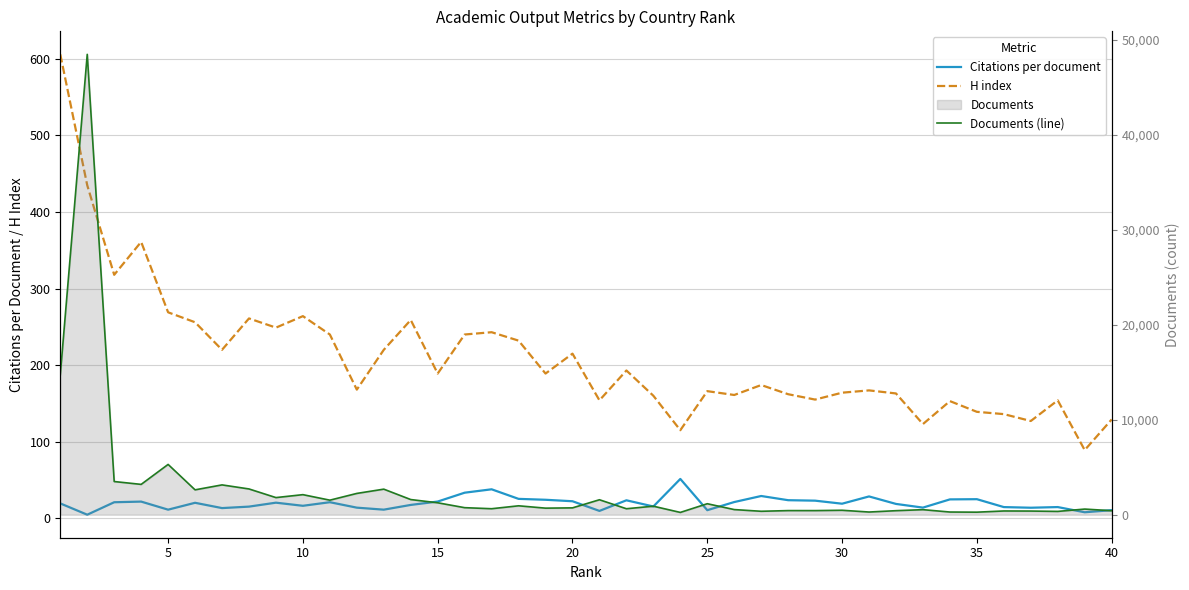

What is the difference between the maximum and minimum values in the Documents (line) series?

48250.0